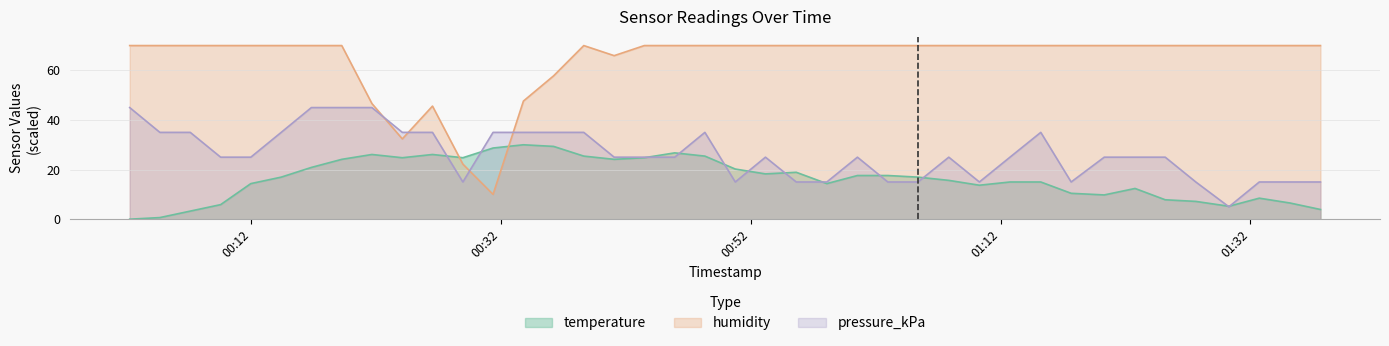

Which series has the widest spread of values?

humidity